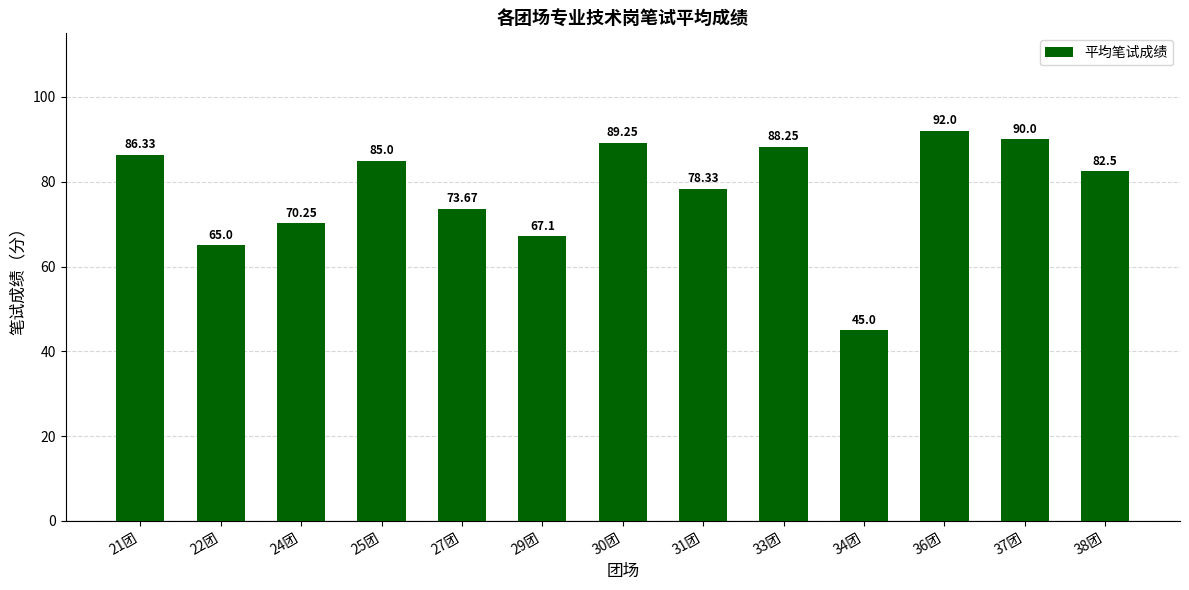

How many values exceed 82?

7